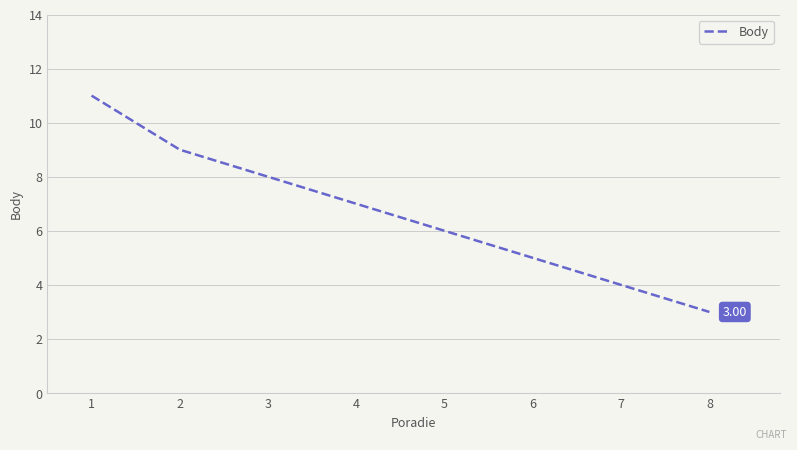

List the labels in order of value, smallest first.

8, 7, 6, 5, 4, 3, 2, 1